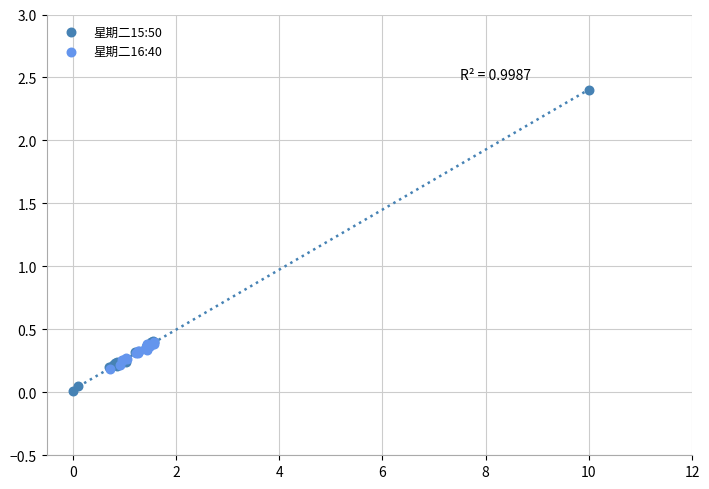

Which series contains the highest Y value?

星期二15:50